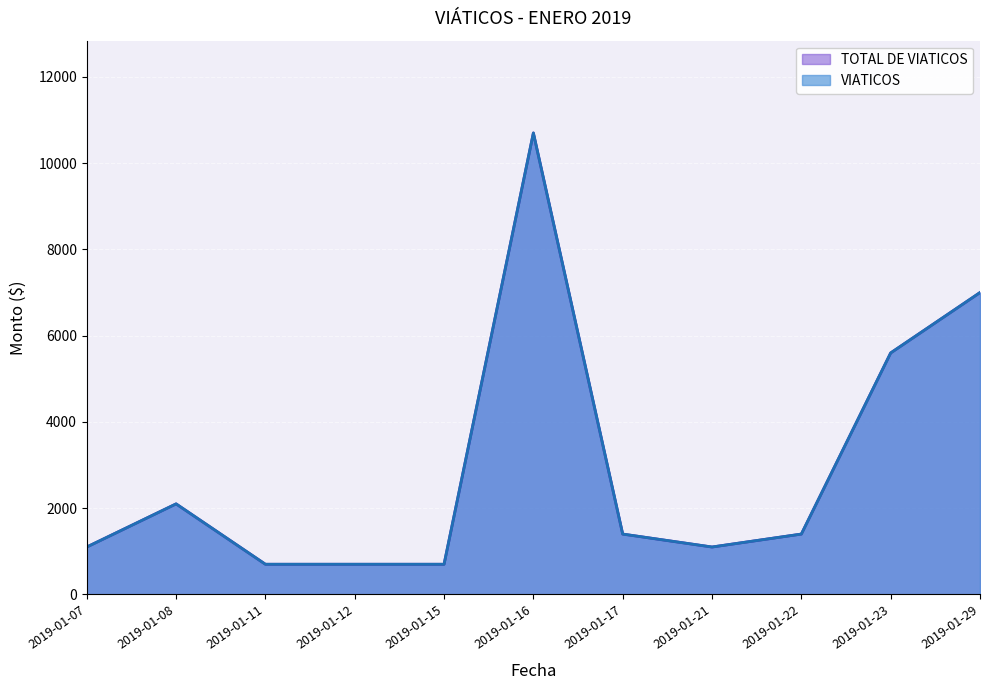

At which category does TOTAL DE VIATICOS reach its first local valley?

2019-01-21